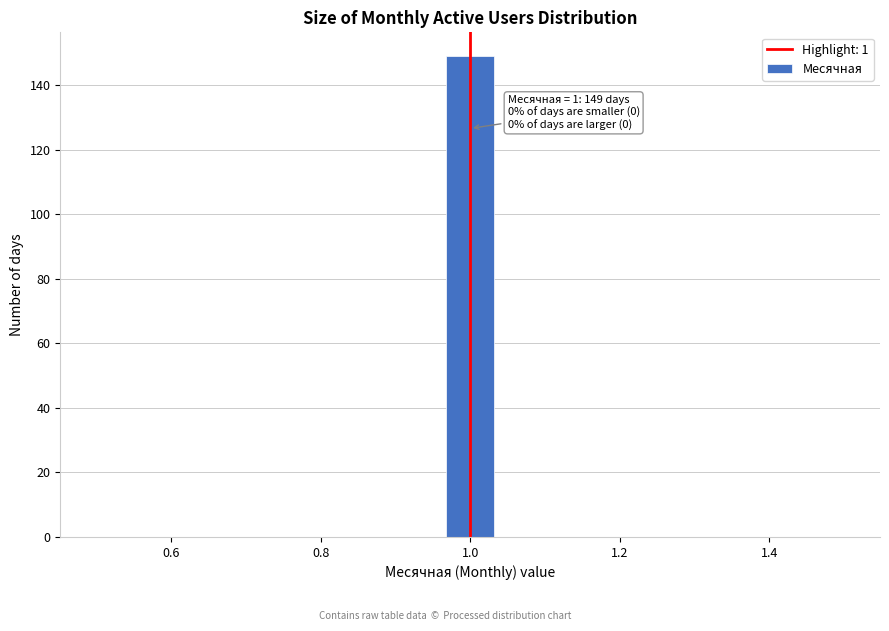

Around what value on the x-axis is the tallest bar? Give the approximate position of its centre, as read against the axis.

1.00